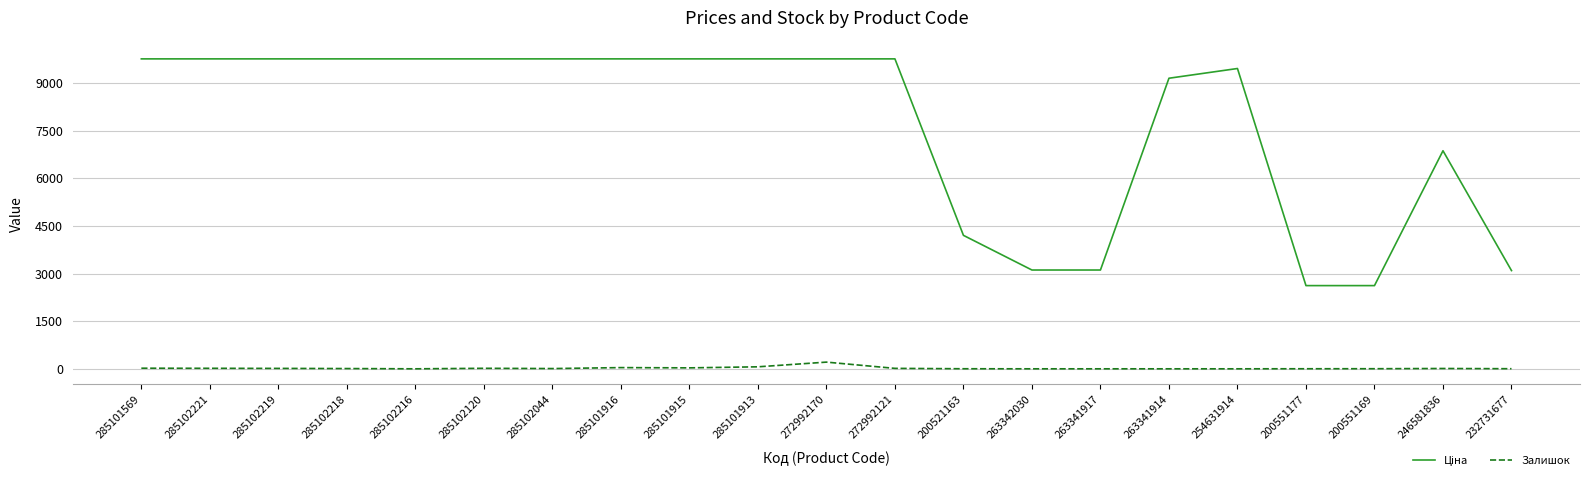

Does the chart display data point markers on the line(s)?

No